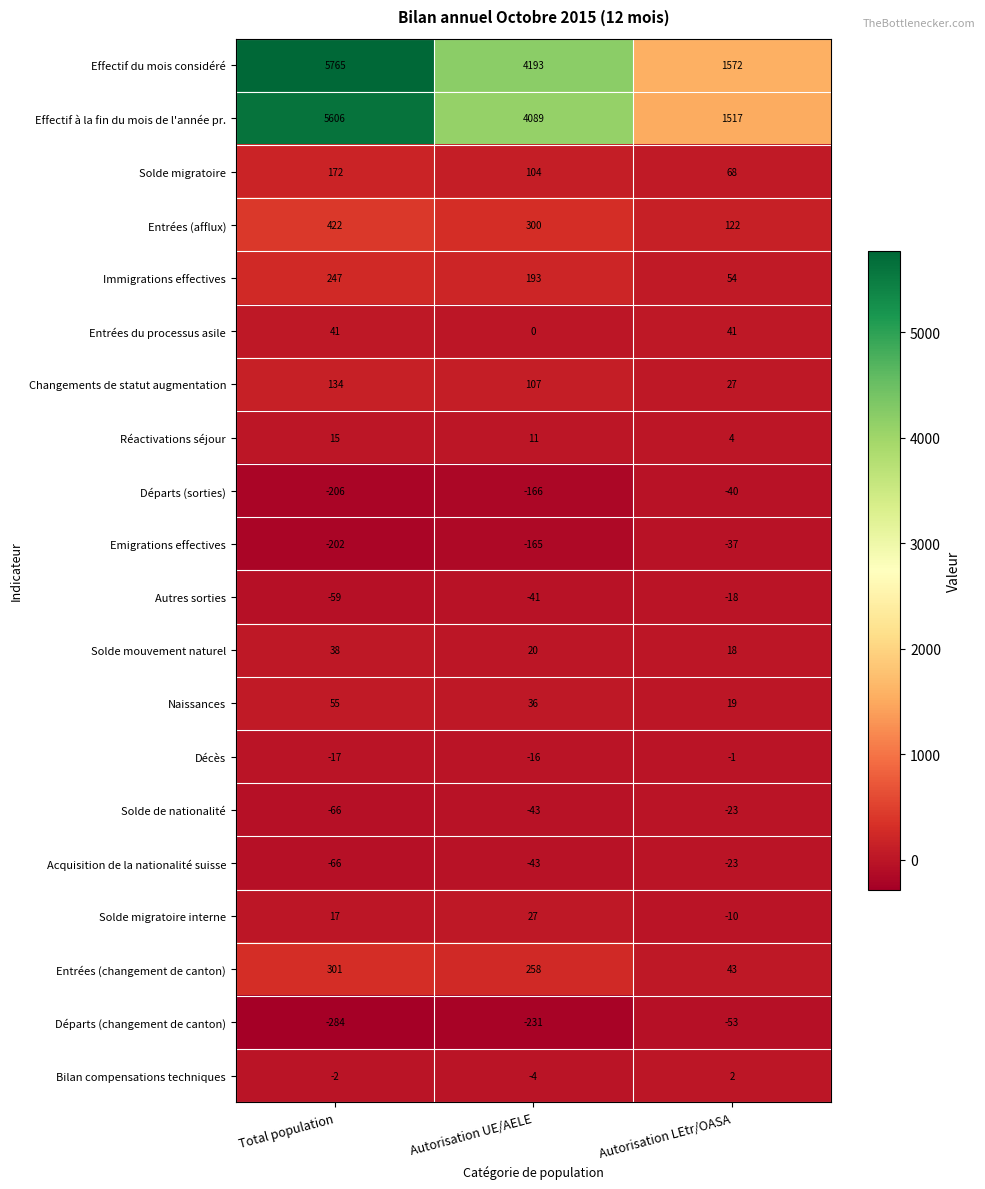

How many data points does each series have?

3